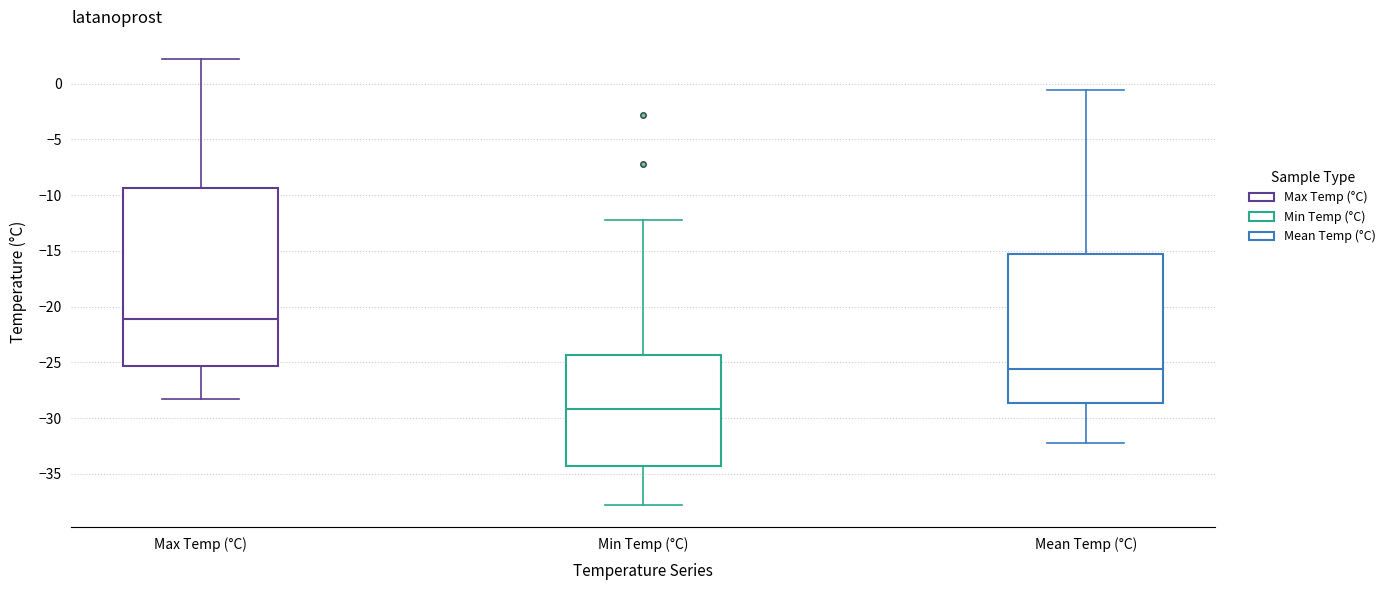

Where is the upper edge of the box for Min Temp (°C) on the y-axis? The values are not printed on the chart, so give them approximately, as read against the axis.

-24.5